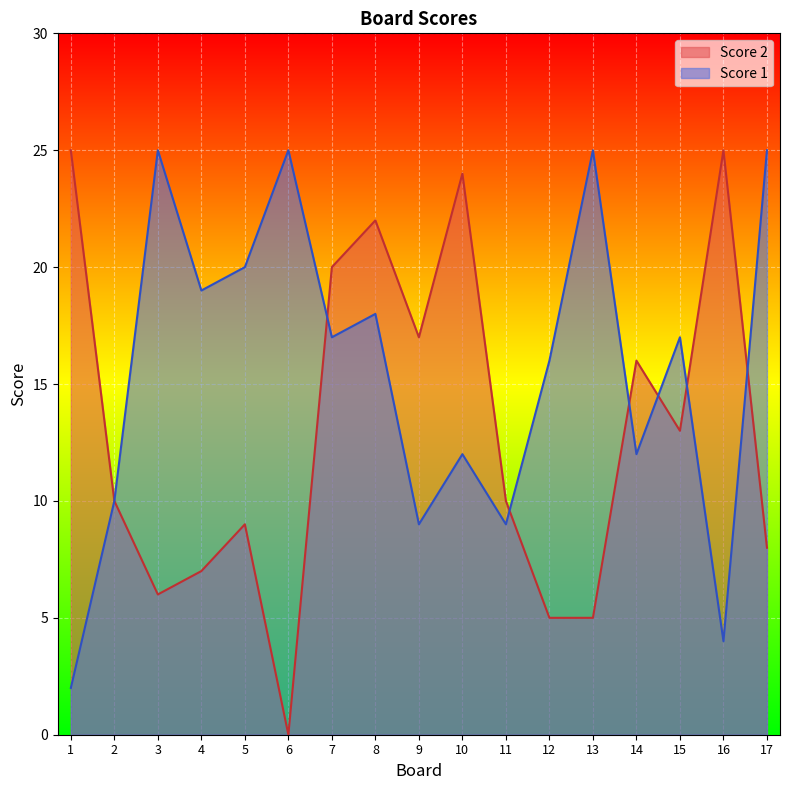

How many lines are shown in the chart?

2